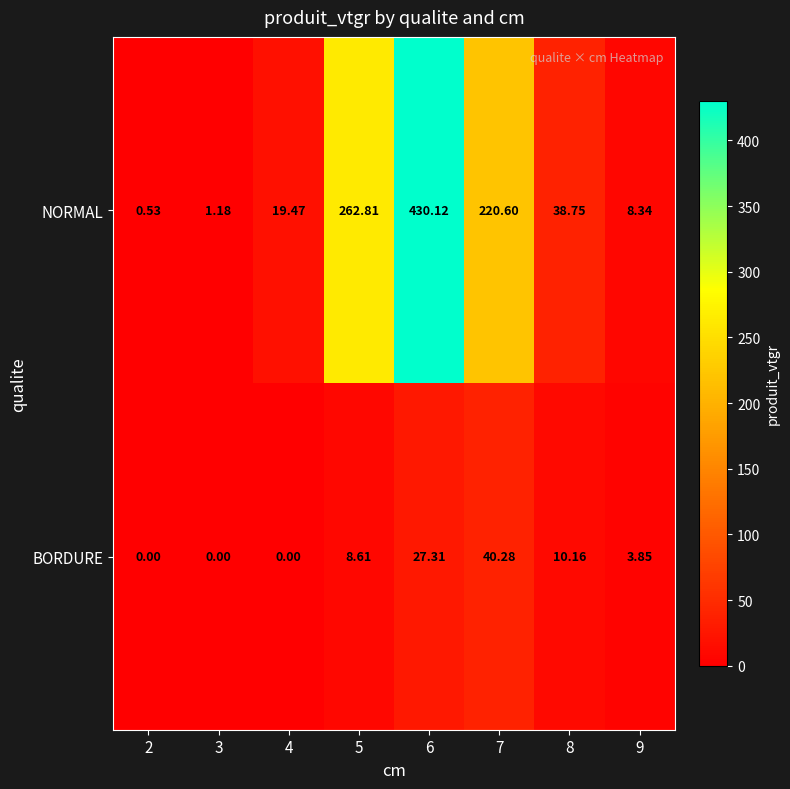

How many values in the BORDURE series are below 8?

4